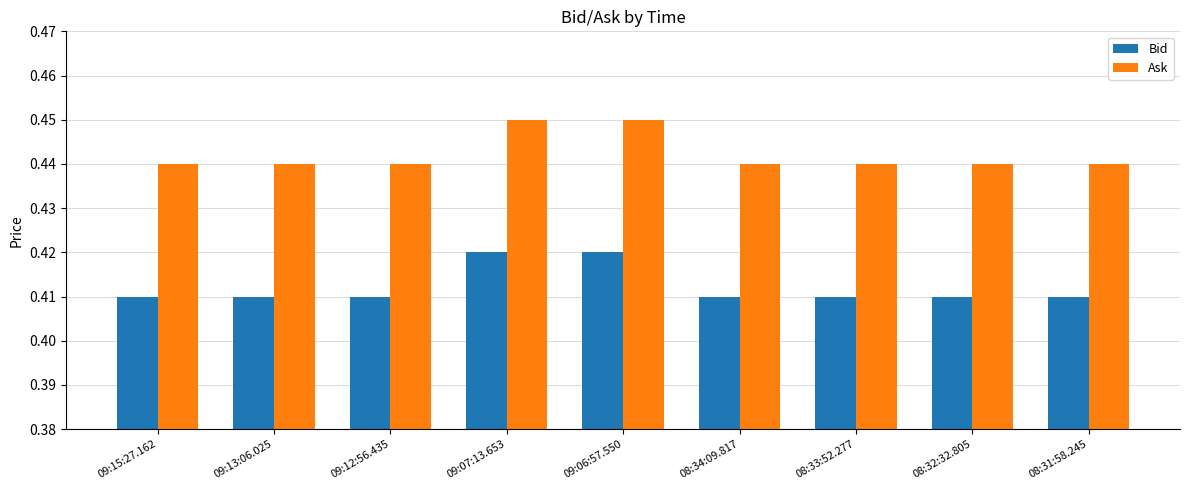

What is the label of the 3rd bar from the right?

08:33:52.277